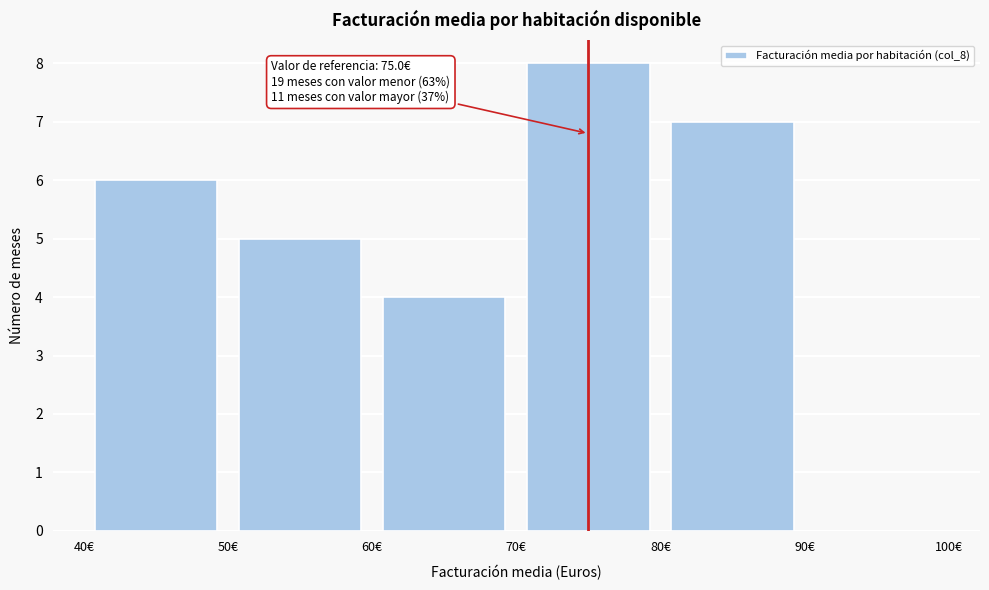

Over which range of the x-axis is the bar tallest?

70 to 80